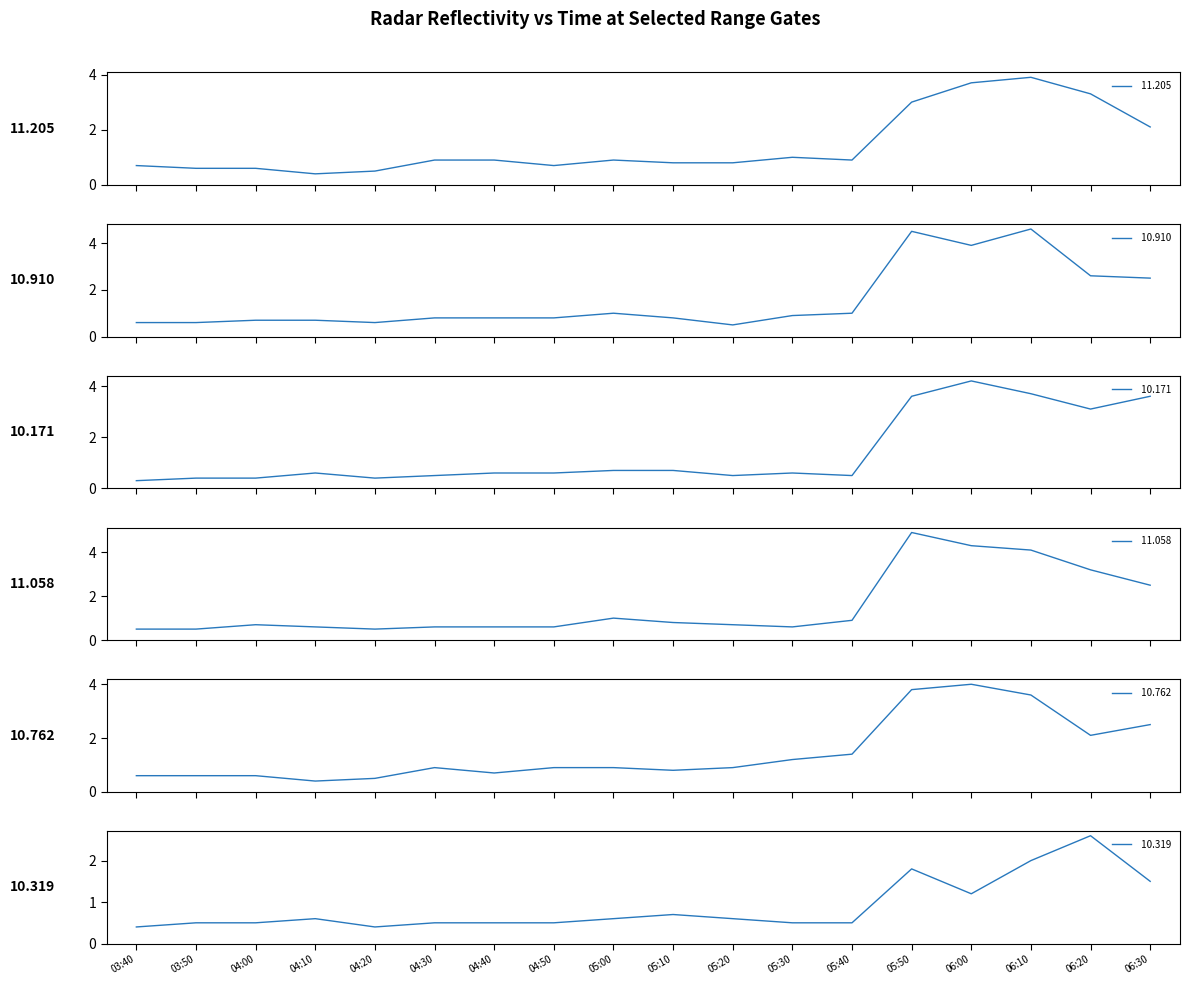

Which series has the widest spread of values?

 11.058